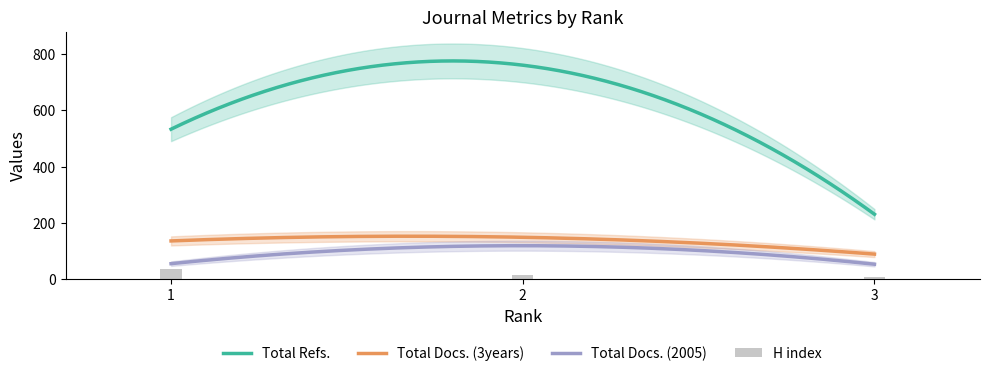

At which label does Total Docs. (3years) reach its minimum?

3